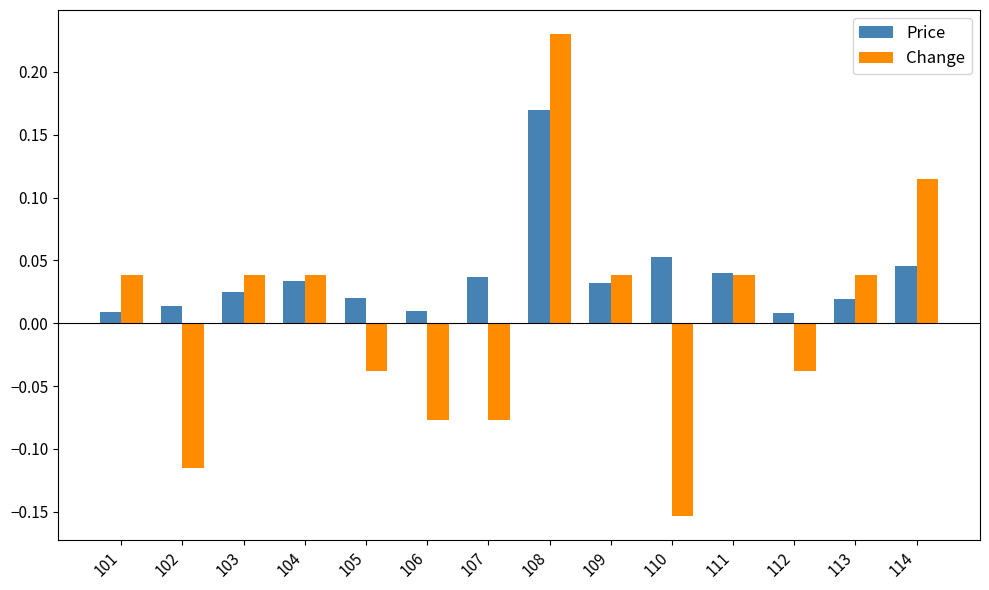

What is the difference between the maximum and second lowest values in the Change series?

0.3